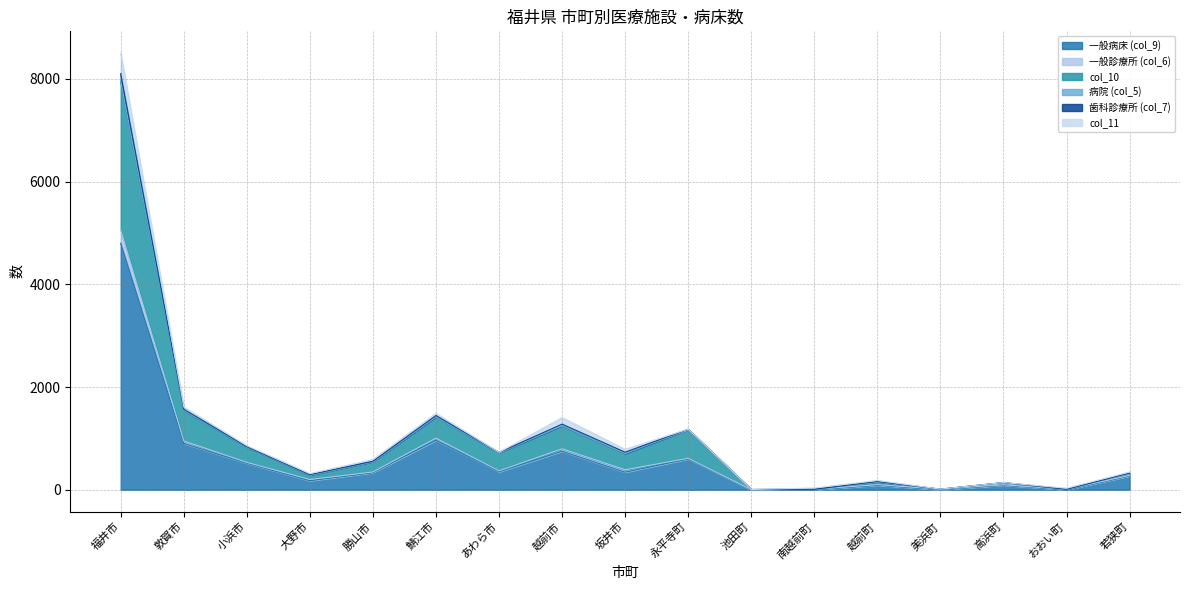

How many interior local valleys does the col_10 series have?

6